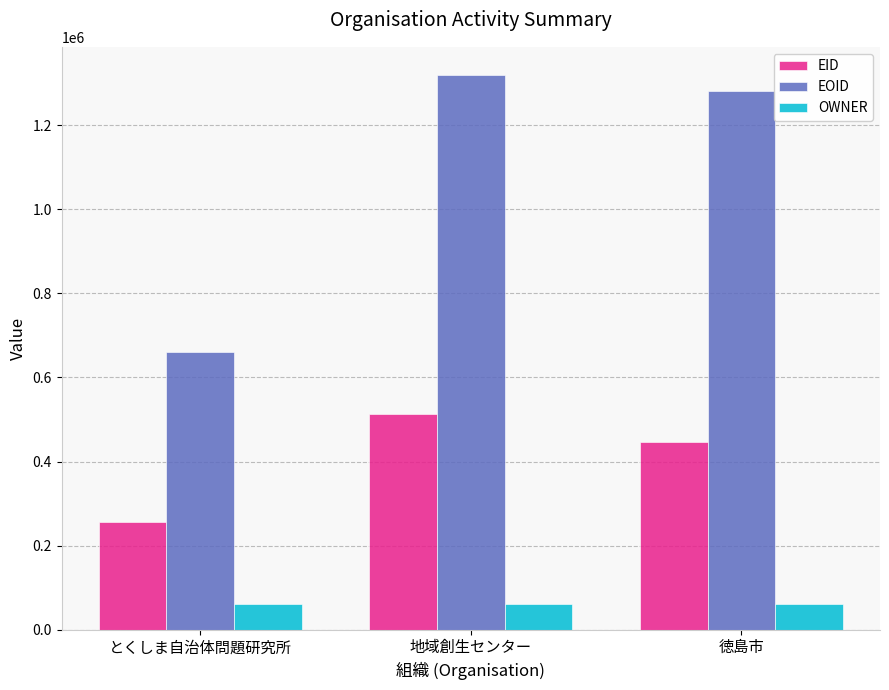

At とくしま自治体問題研究所, list the series in order from smallest to largest.

OWNER, EID, EOID